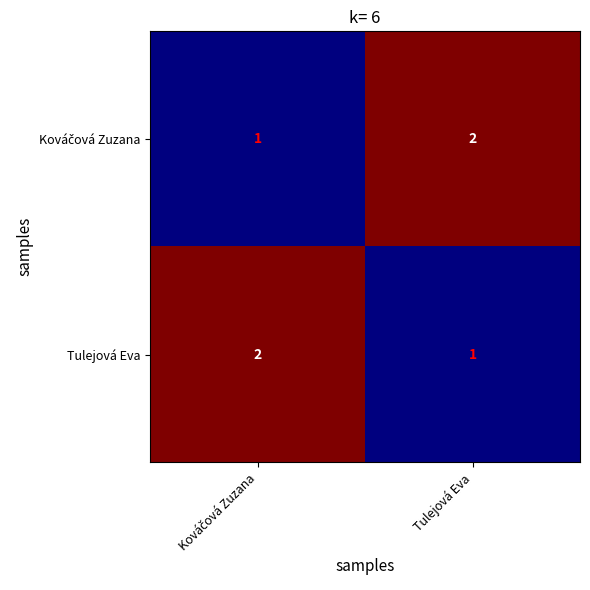

What is the sum of all Tulejová Eva values?

3